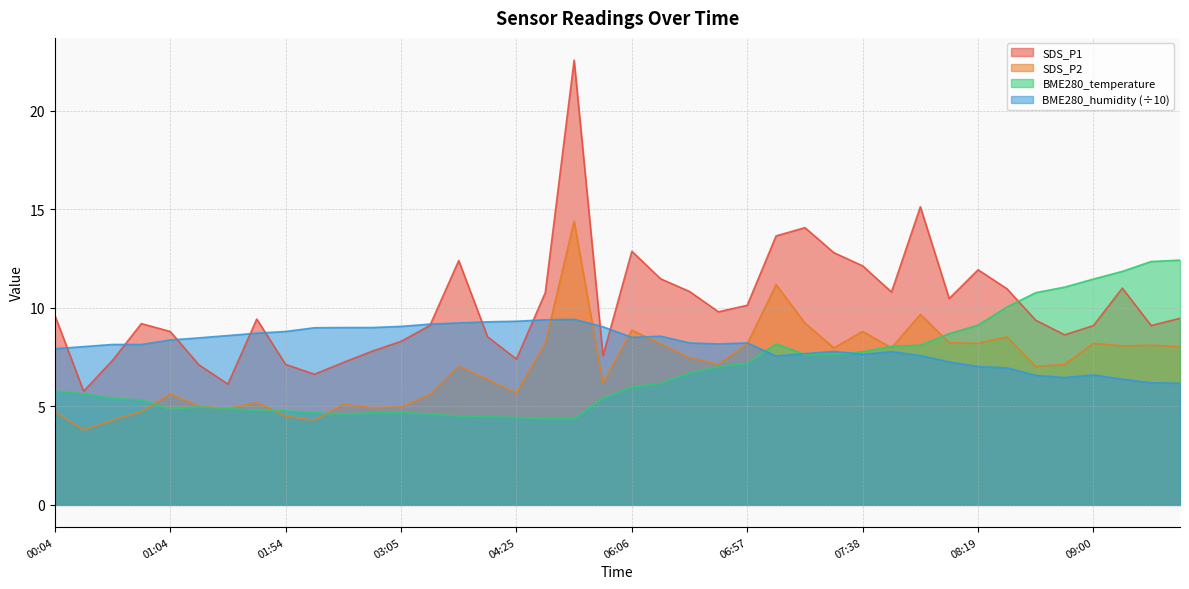

Where does the BME280_humidity series first go above 8?

00:24